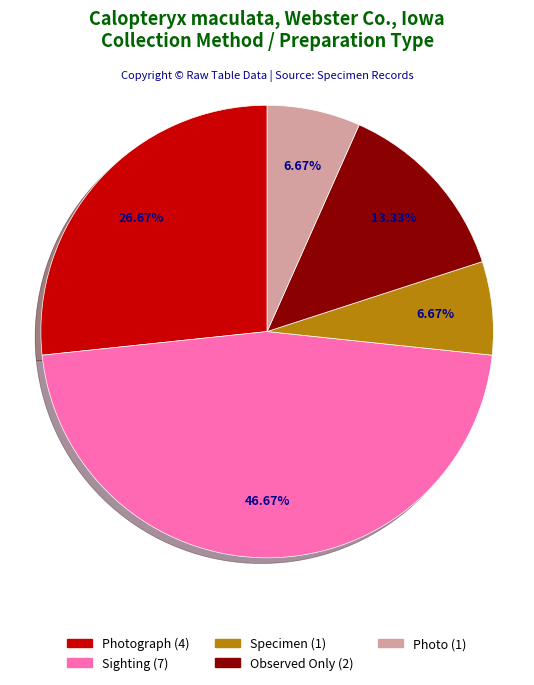

Is there any slice that represents more than half of the pie?

No